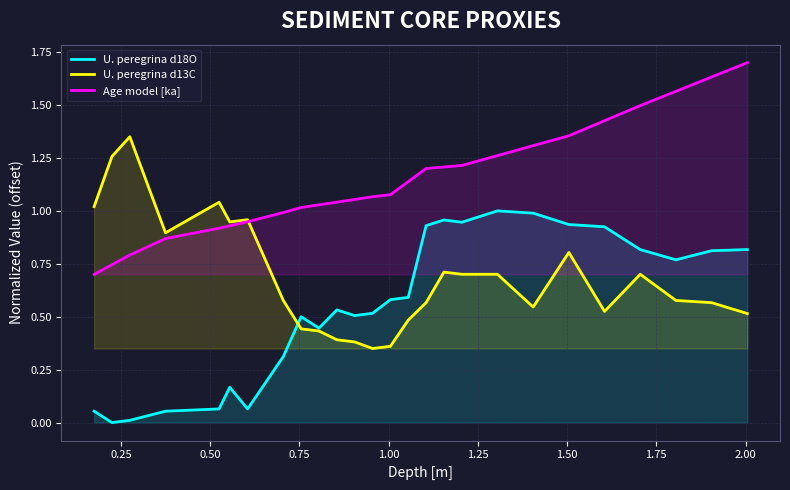

What is the difference between the second highest and minimum values in the Age model [ka] series?

0.9